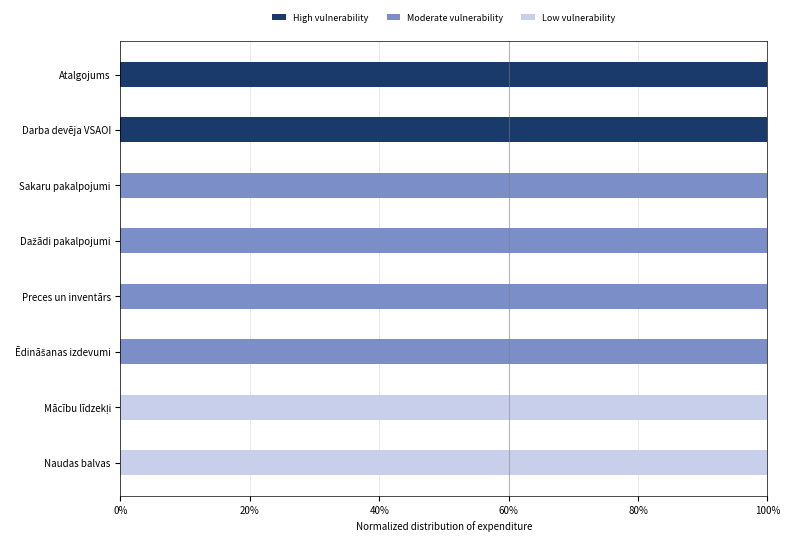

Count the number of data series in this chart.

3